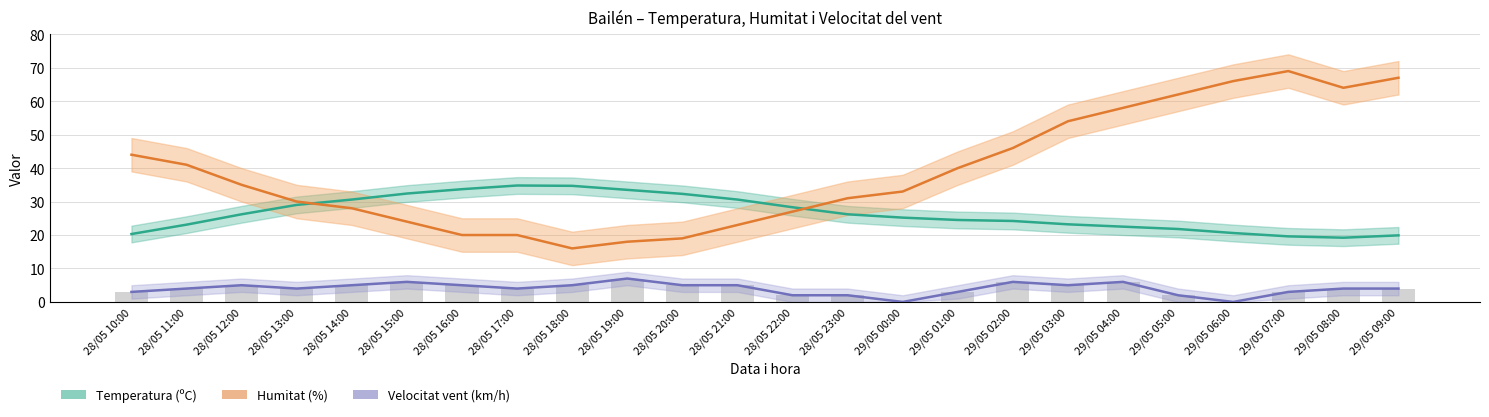

What is the average value of the Velocitat vent (km/h) series?

4.0